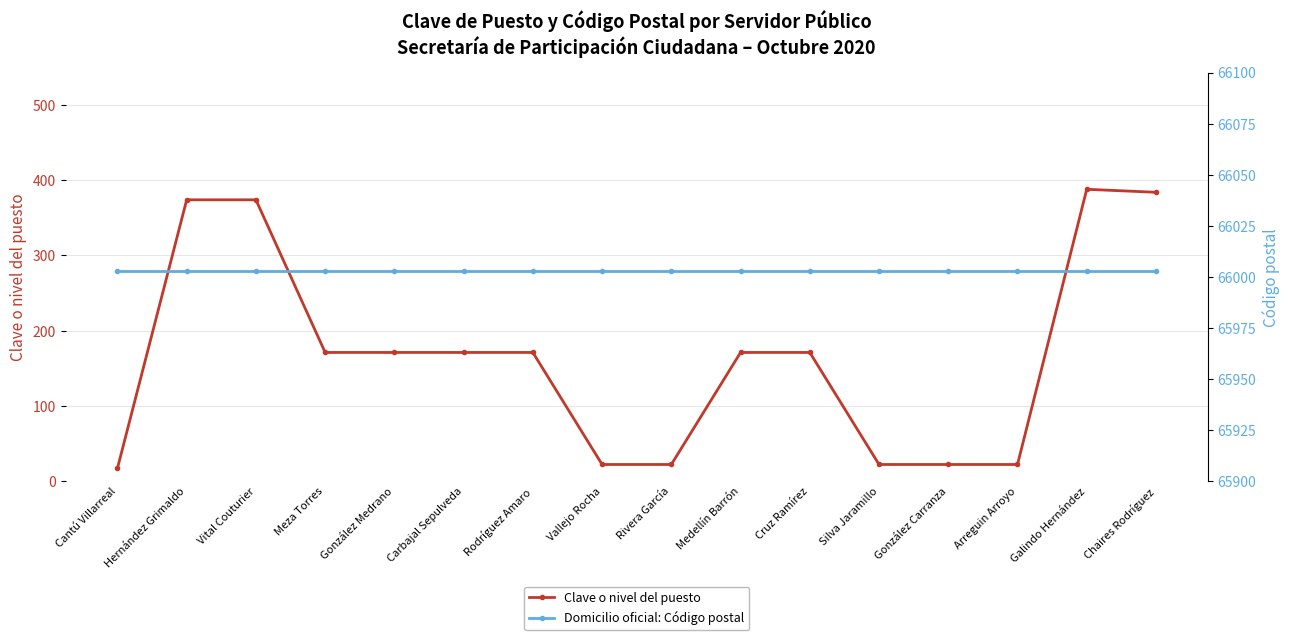

Reading left to right, extract all data points from this chart.

Clave o nivel del puesto: 17	374	374	171	171	171	171	22	22	171	171	22	22	22	388	384
Domicilio oficial: Código postal: 66003	66003	66003	66003	66003	66003	66003	66003	66003	66003	66003	66003	66003	66003	66003	66003